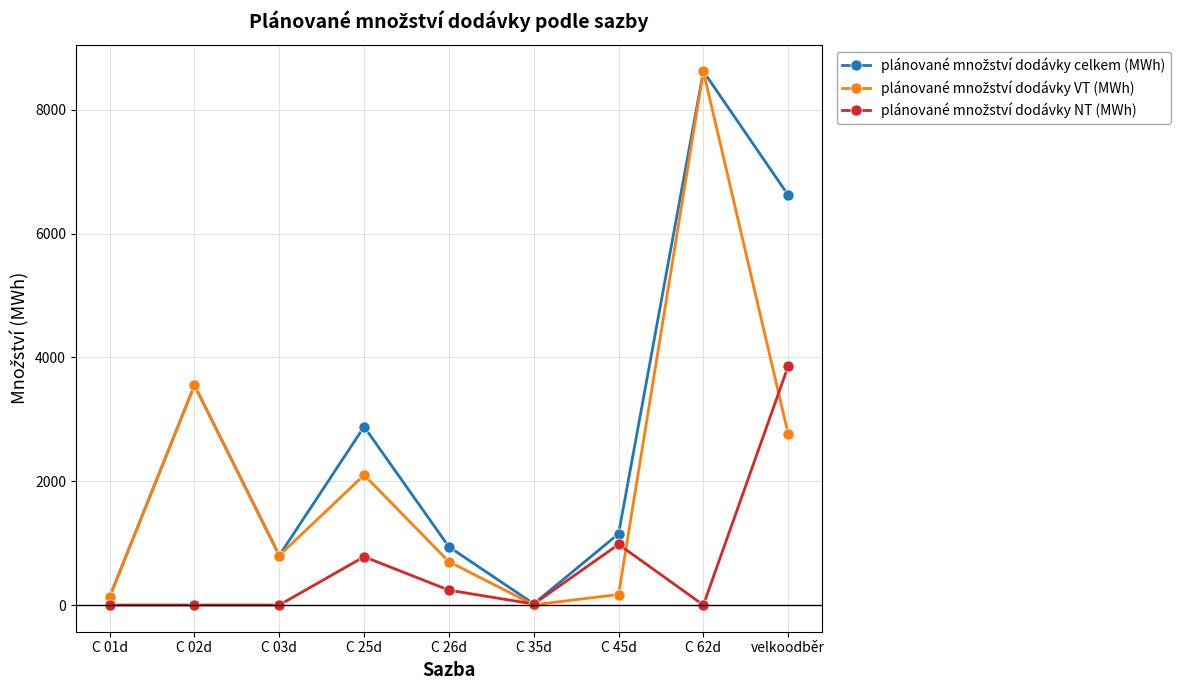

At which category is the sum across all series the highest?

C 62d